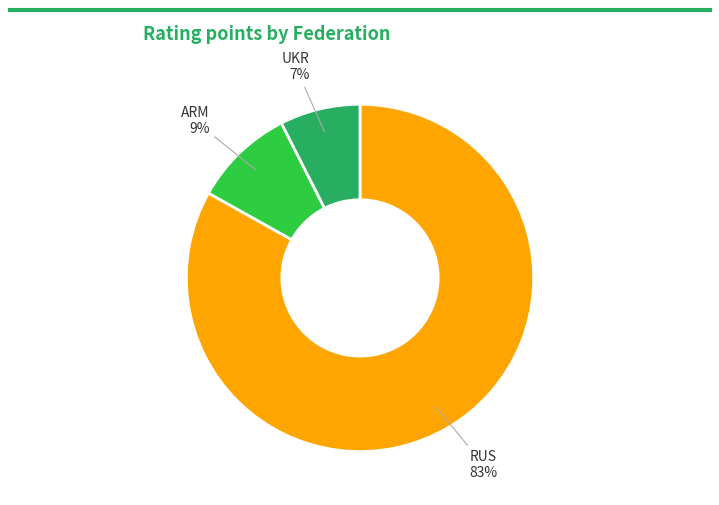

Rank the categories by value from lowest to highest.

UKR, ARM, RUS